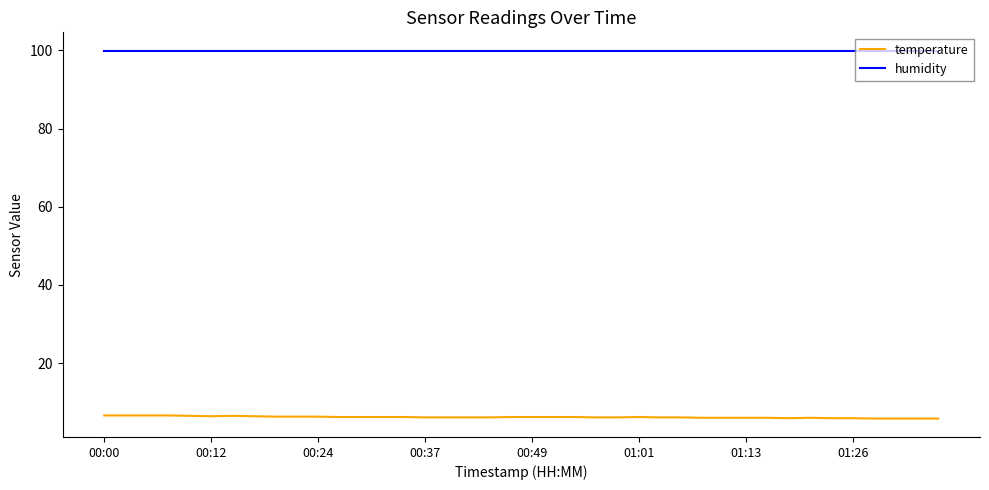

At how many categories does at least one series exceed 95?

40